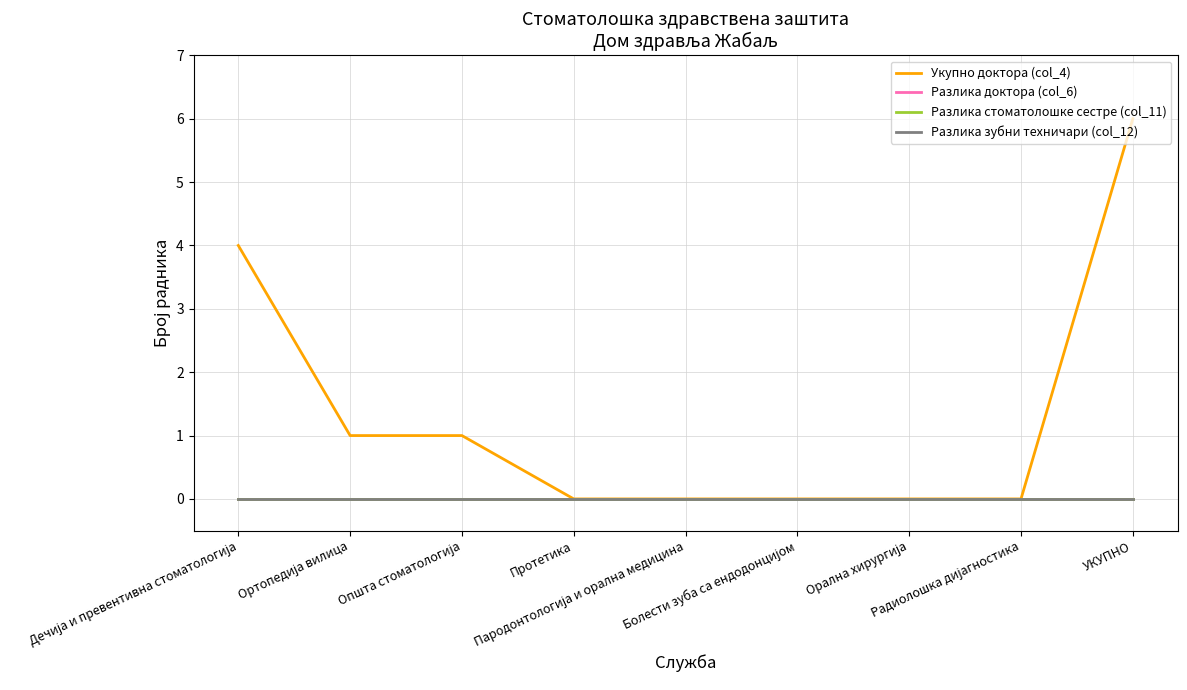

True or false: Разлика стоматолошке сестре (col_11) and Разлика доктора (col_6) intersect in this chart.

False